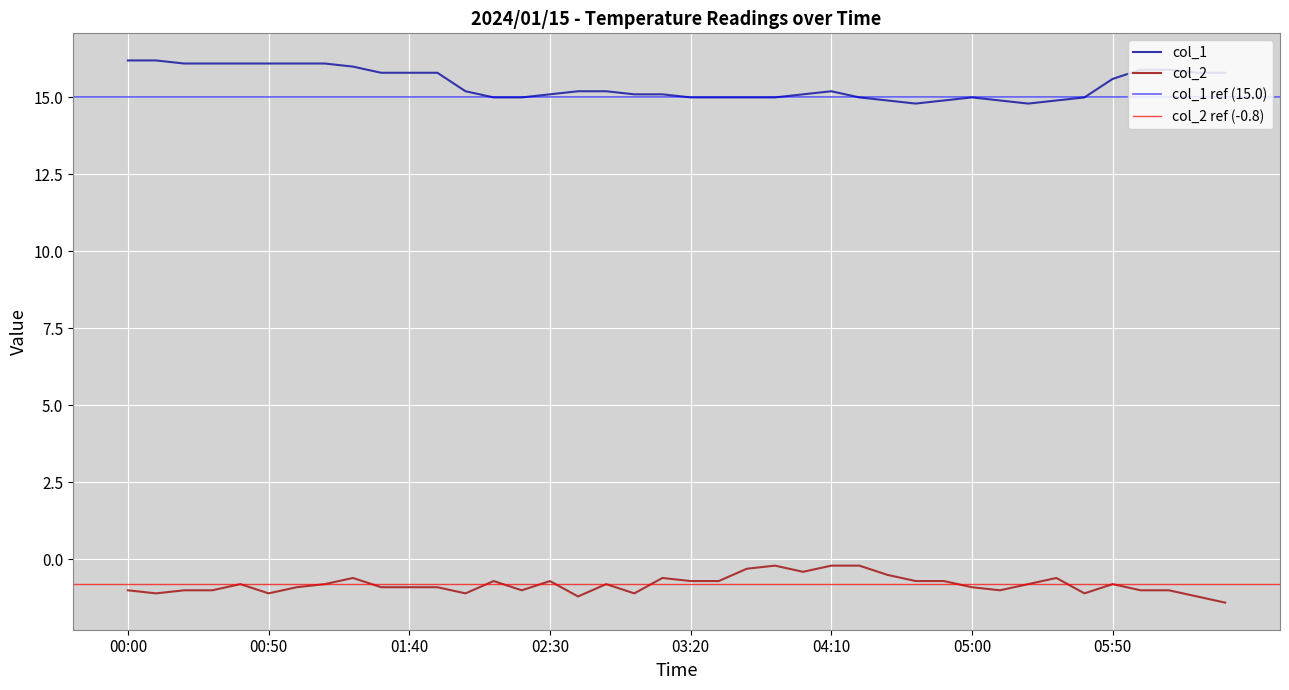

The value of col_2 at 03:10 is -0.6. True or false?

True